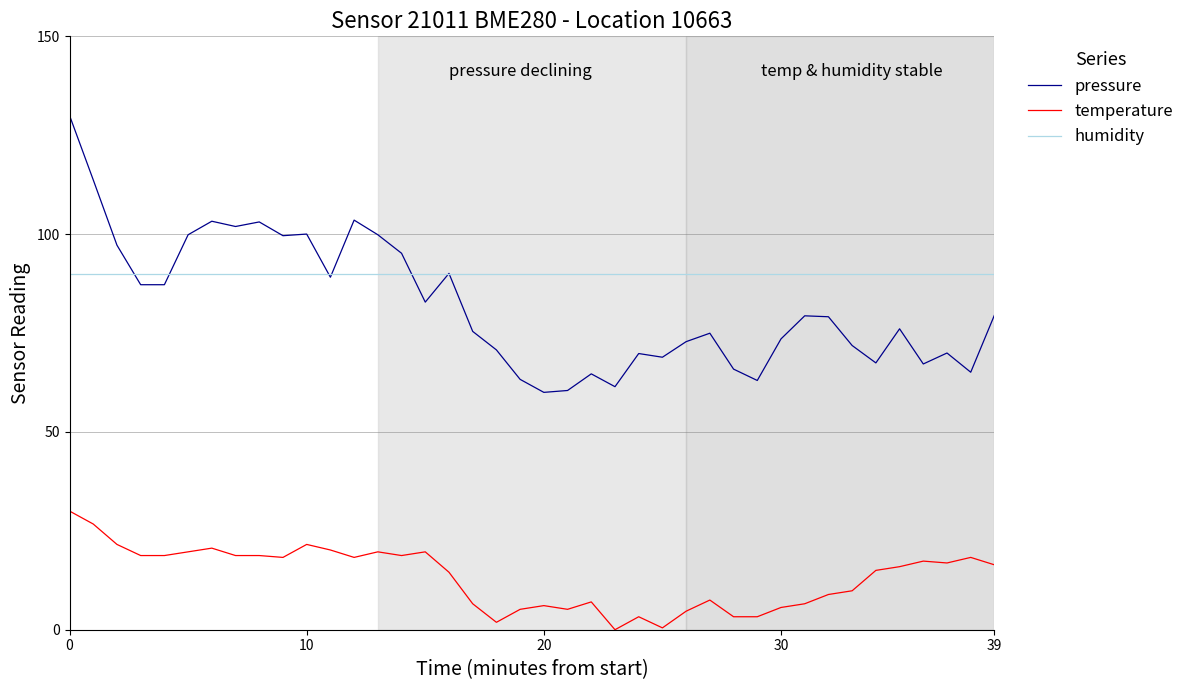

Which series has the widest spread of values?

pressure